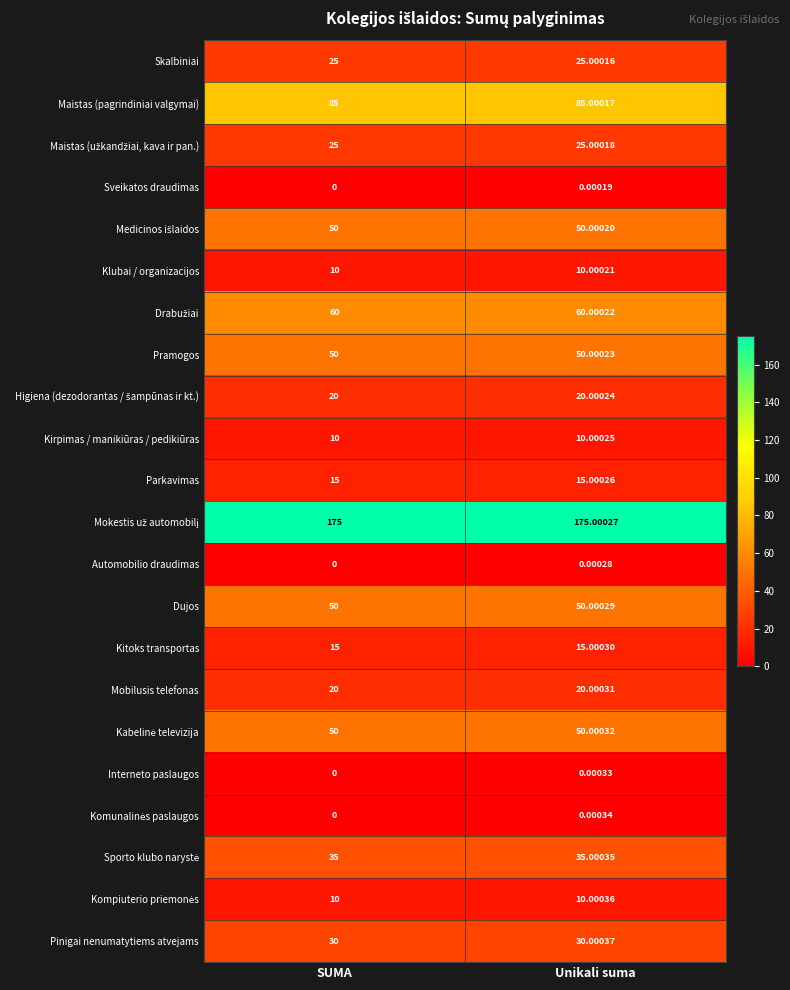

Which series has the widest spread of values?

Pinigai nenumatytiems atvejams